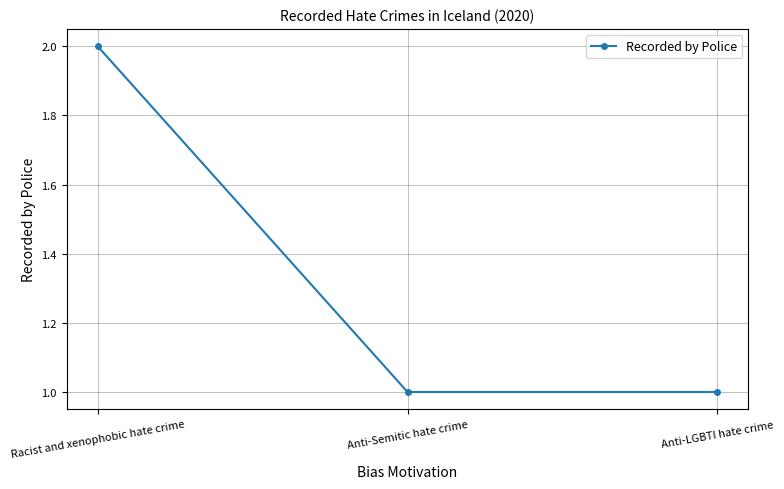

At which category does the chart reach its peak across all series?

Racist and xenophobic hate crime